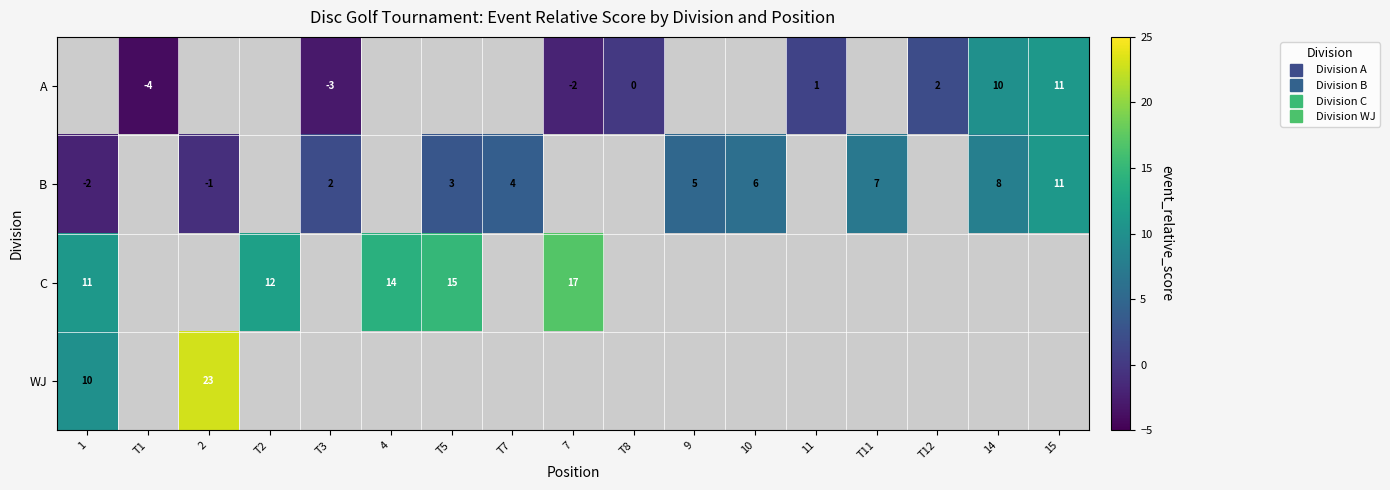

How many categories are shown in the chart?

17